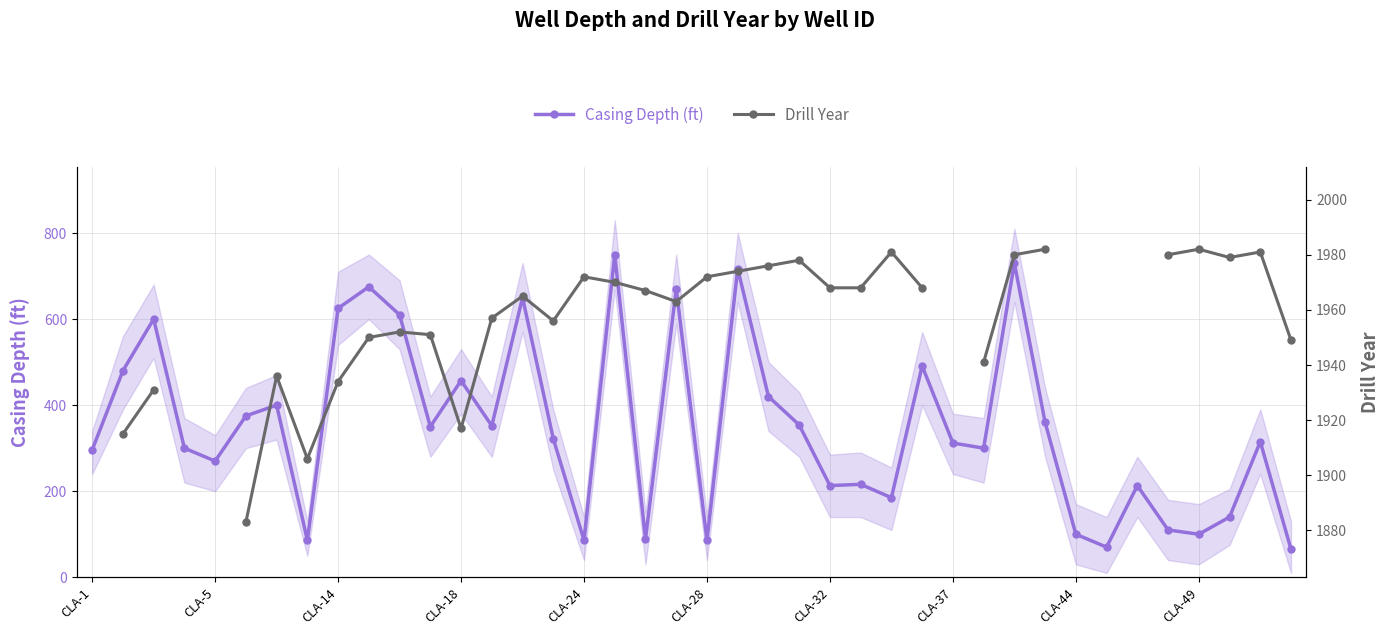

How many interior local peaks does the Casing Depth (ft) series have?

13